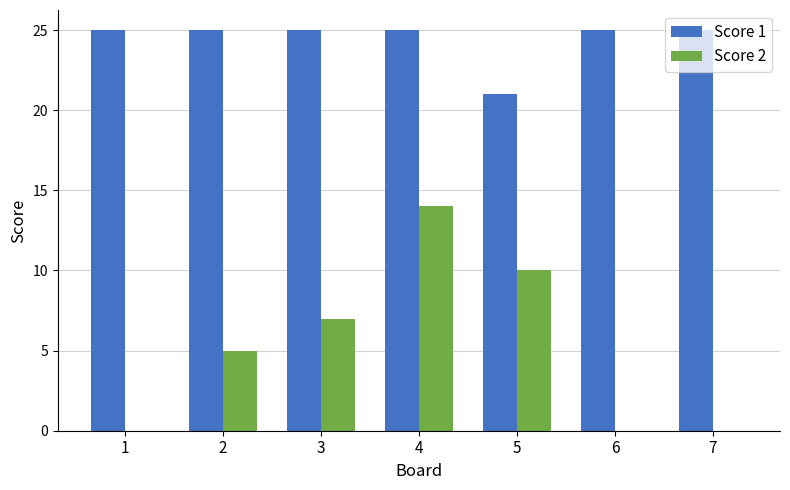

How many data points does each series have?

7